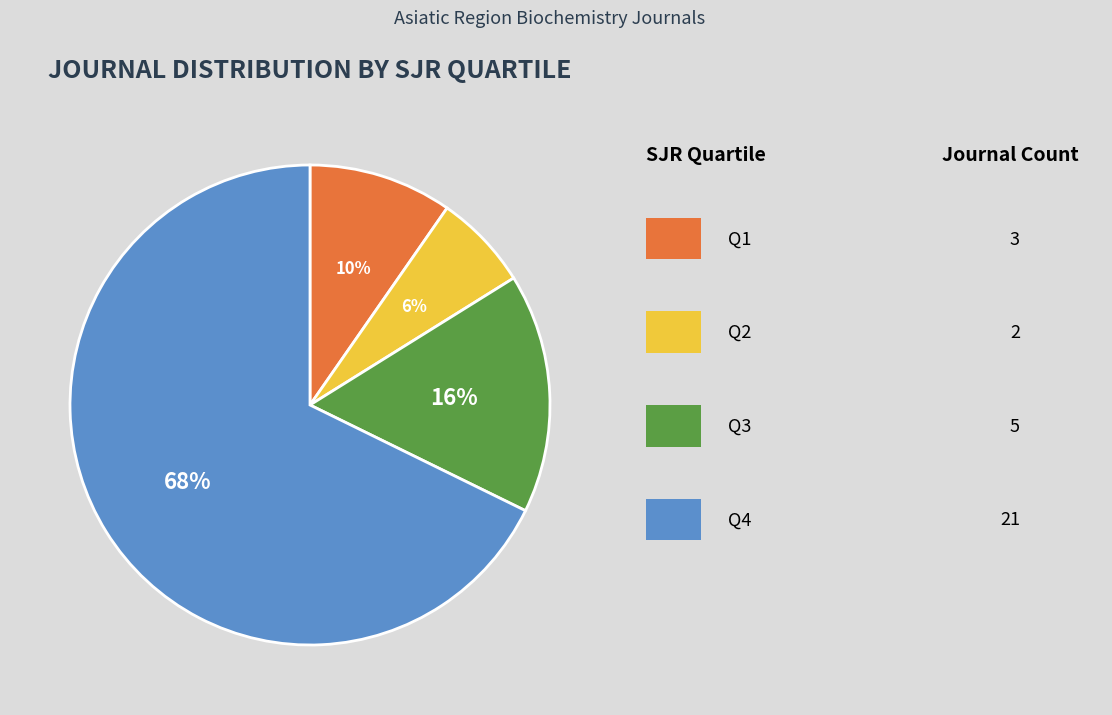

To the nearest percent, what is the average slice percentage?

25%